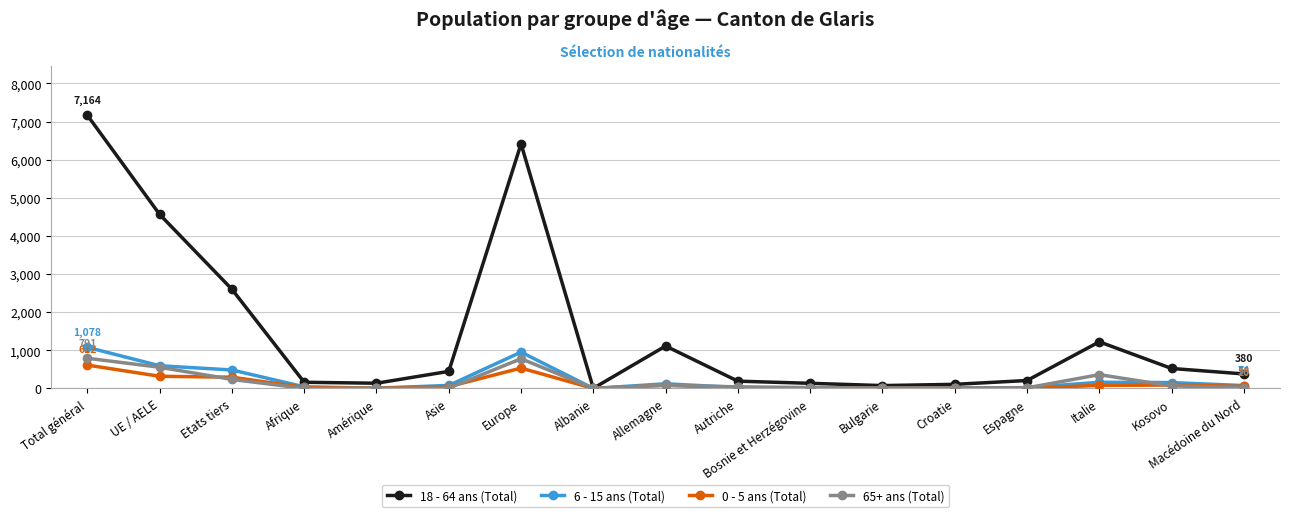

Which series has the widest spread of values?

18 - 64 ans (Total)